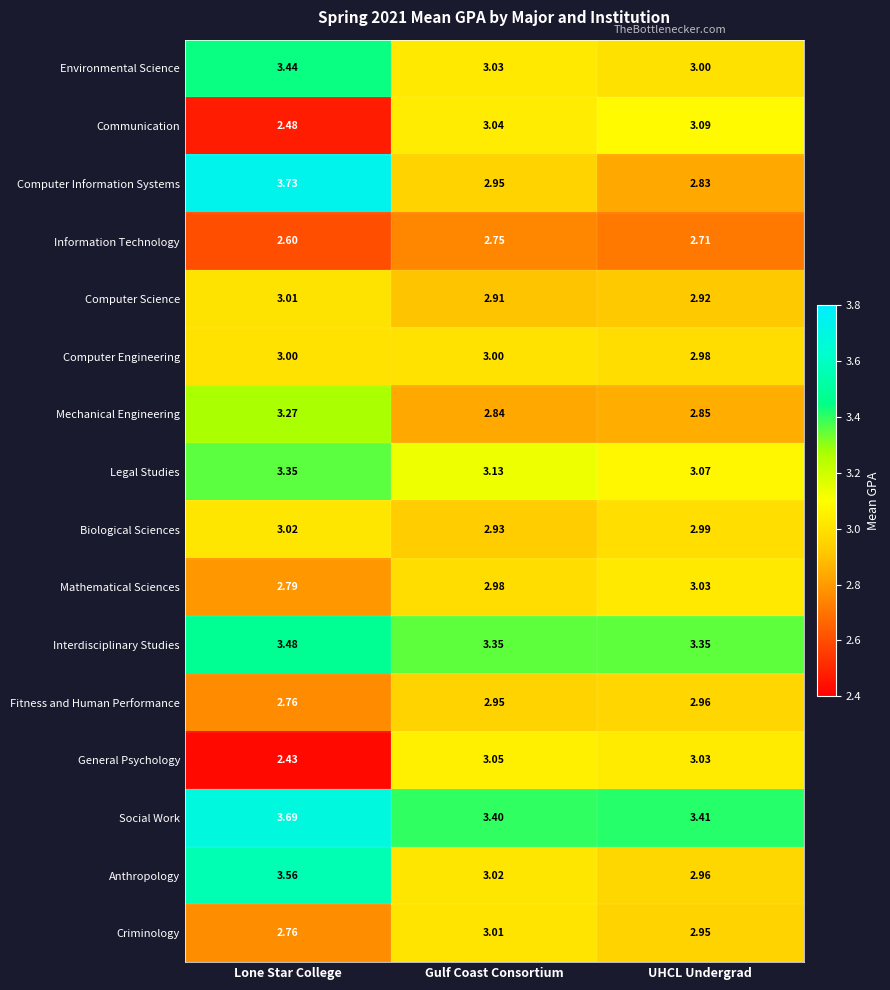

List the labels in order of Biological Sciences value, largest first.

Lone Star College, UHCL Undergrad, Gulf Coast Consortium